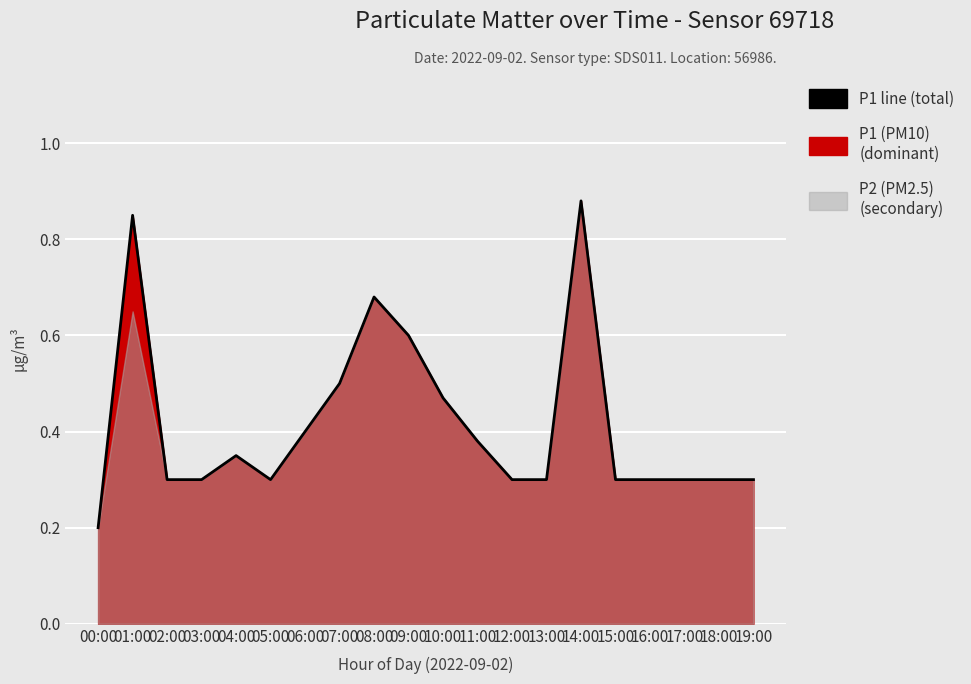

What is the difference between the values at 00:00 and 10:00?

0.3